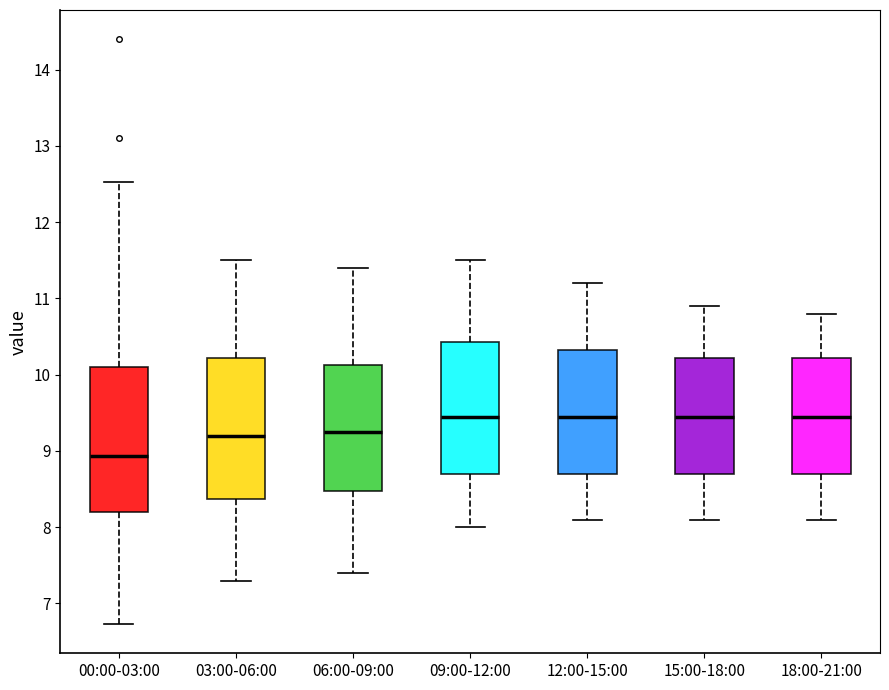

Where does the median line of the box for 06:00-09:00 sit on the y-axis? The values are not printed on the chart, so give them approximately, as read against the axis.

9.3